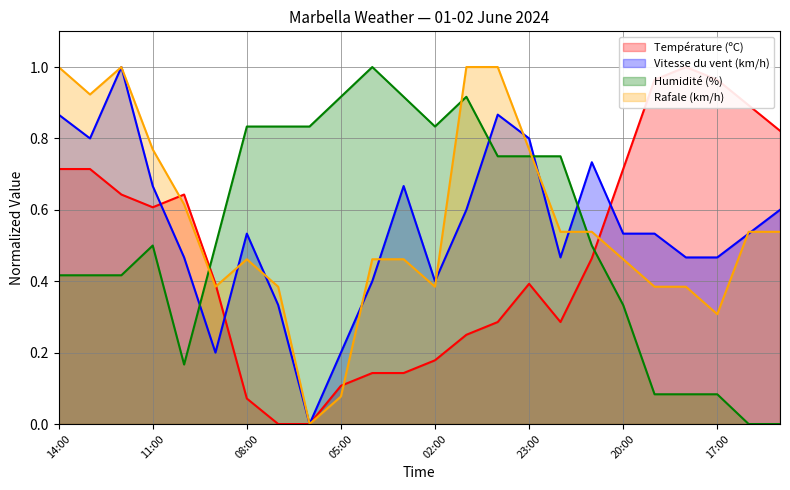

True or false: Vitesse du vent (km/h) has more than 1 interior local peaks.

True